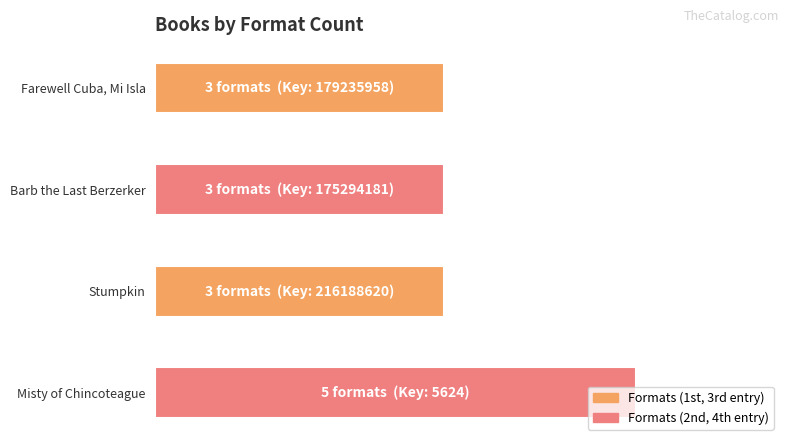

What is the difference between the maximum and minimum values?

2